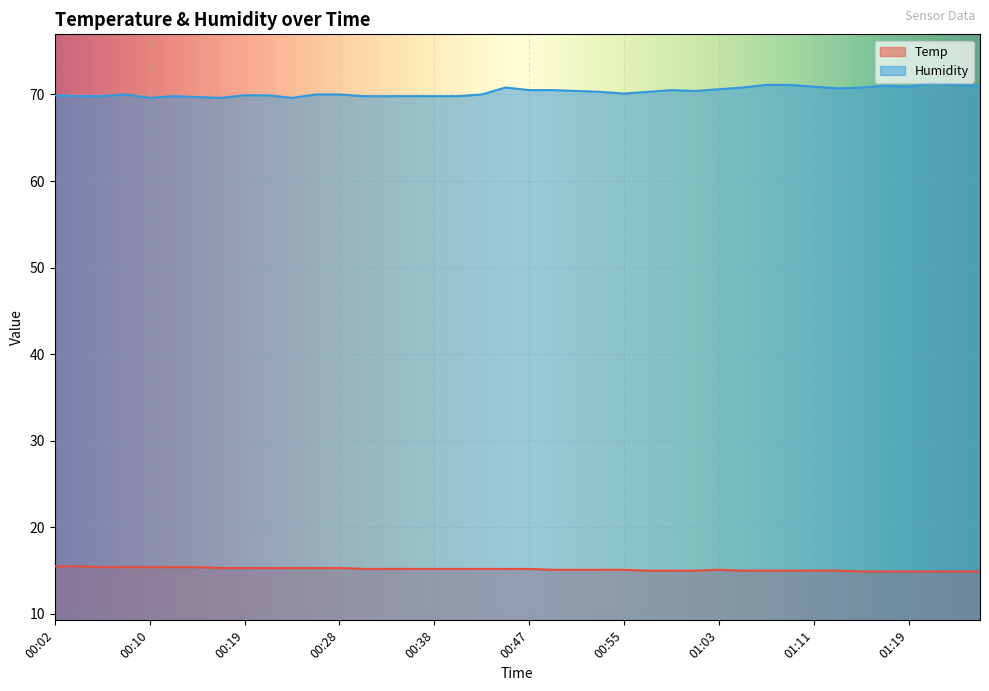

How many data points in Temp are less than 15?

6